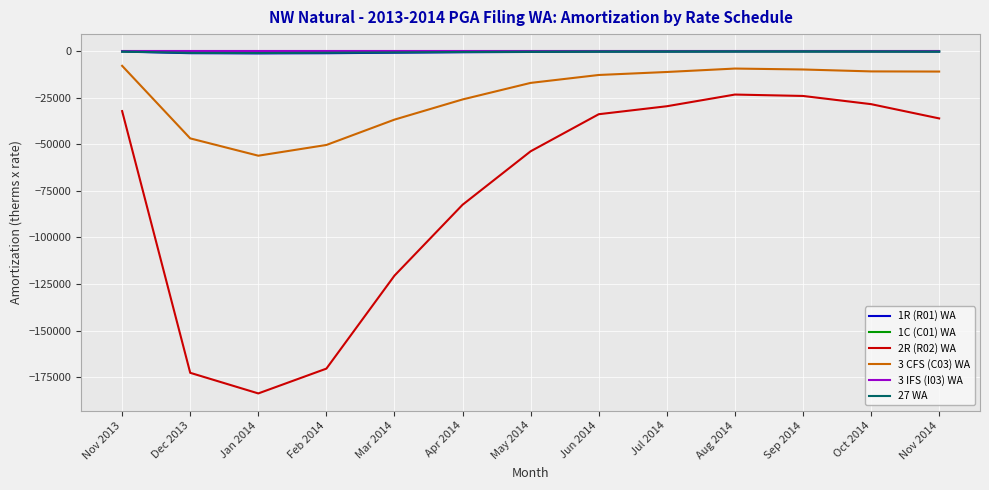

What is the sum of the 1C (C01) WA values at Jun 2014 and Sep 2014?

-130.2